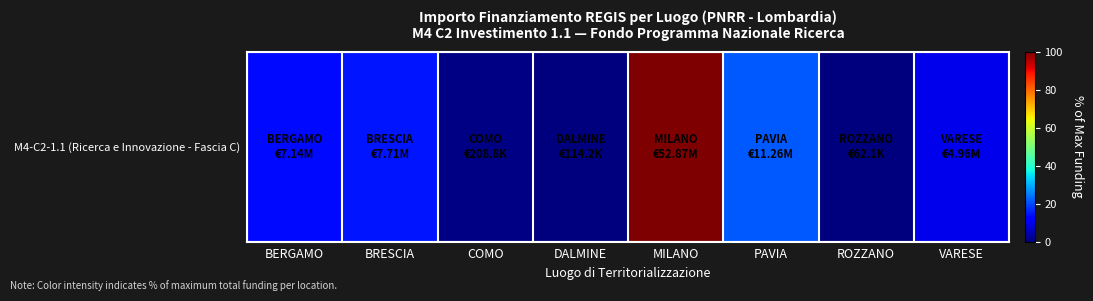

Reading left to right, list all the values displayed in this chart.

BERGAMO=13.5	BRESCIA=14.6	COMO=0.4	DALMINE=0.2	MILANO=100.0	PAVIA=21.3	ROZZANO=0.1	VARESE=9.4